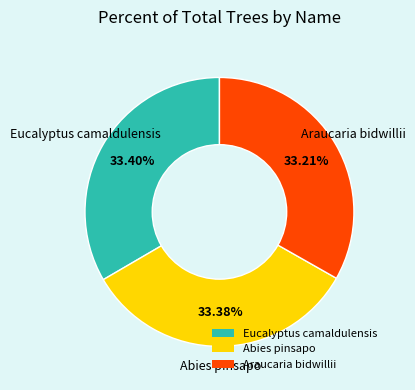

Approximately how many times larger is the value at Abies pinsapo compared to Eucalyptus camaldulensis?

1.0